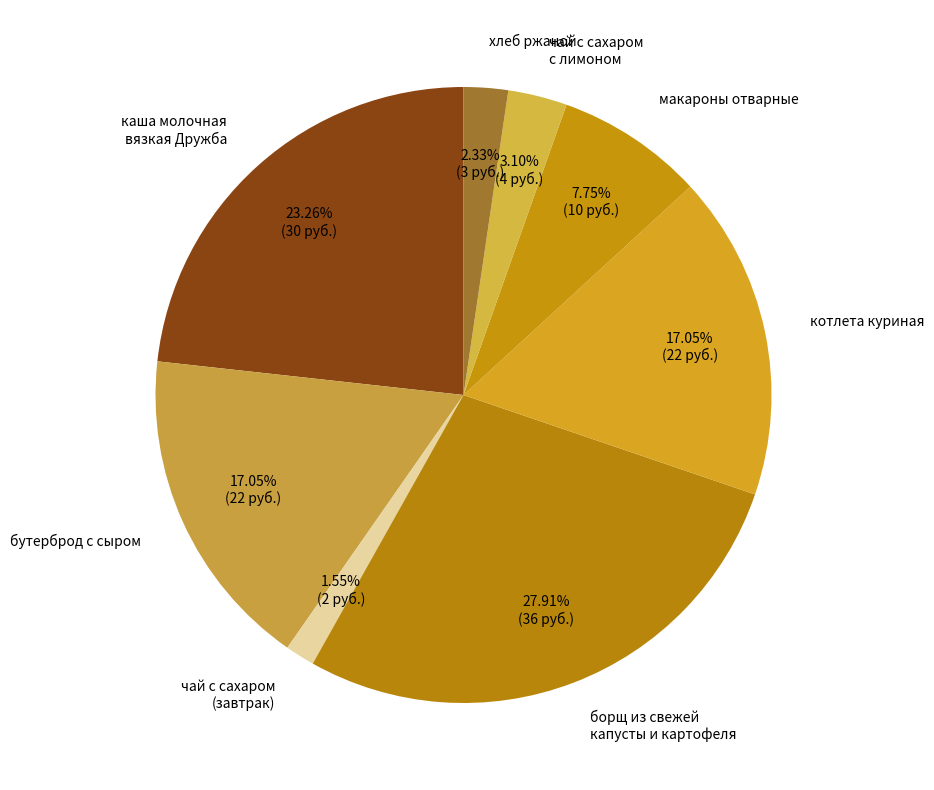

Is the sum of чай с сахаром с лимоном and каша молочная вязкая Дружба greater than half?

No